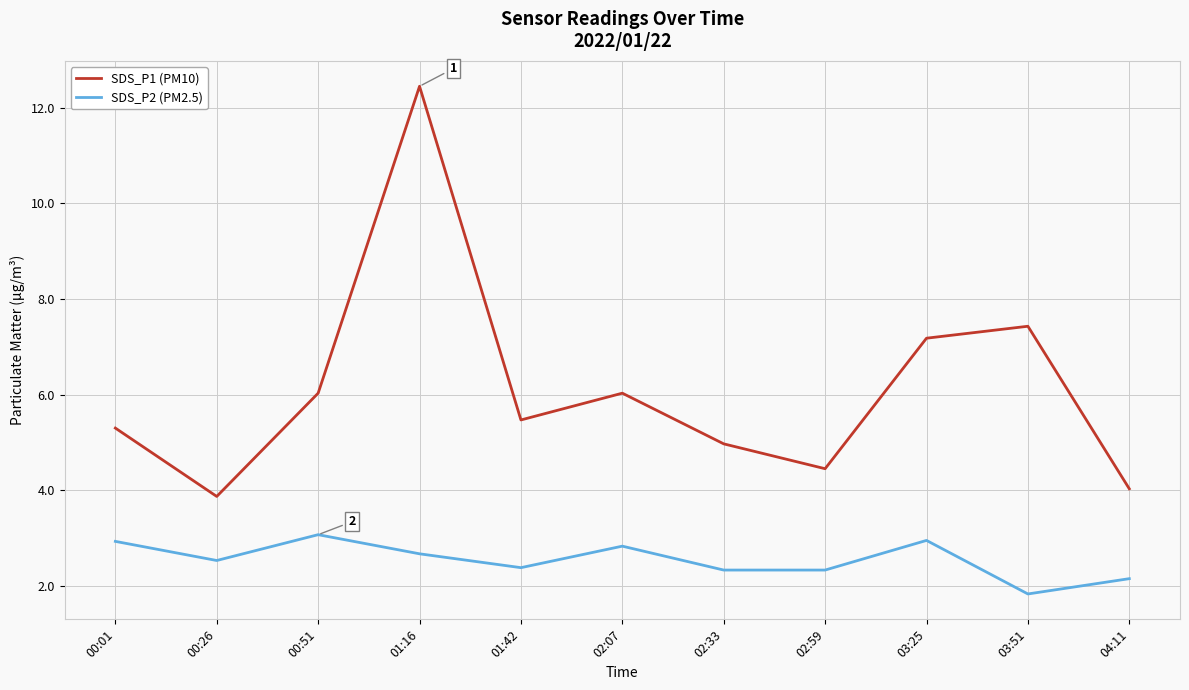

What is the sum of the SDS_P2 (PM2.5) values at 02:07 and 04:11?

5.0